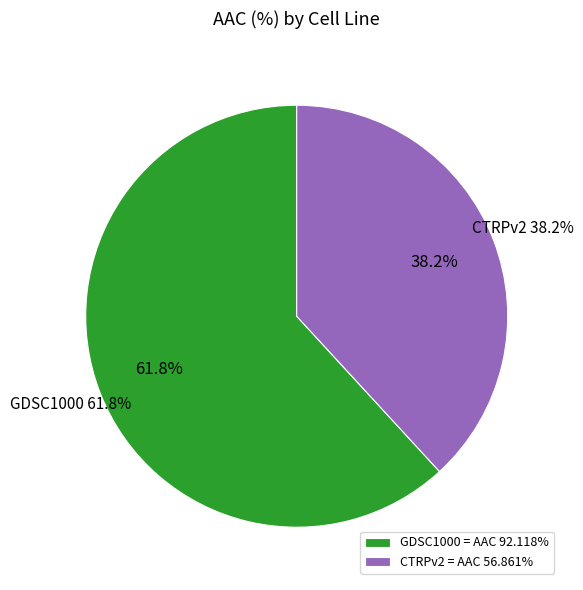

True or false: CTRPv2 accounts for 50% of the total.

False